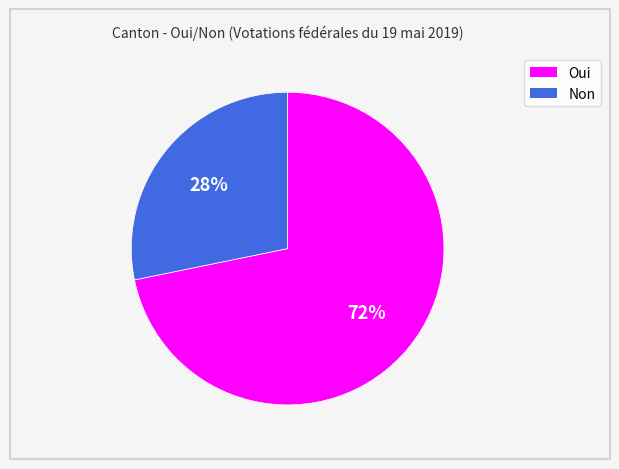

Which slice is the smallest?

Non